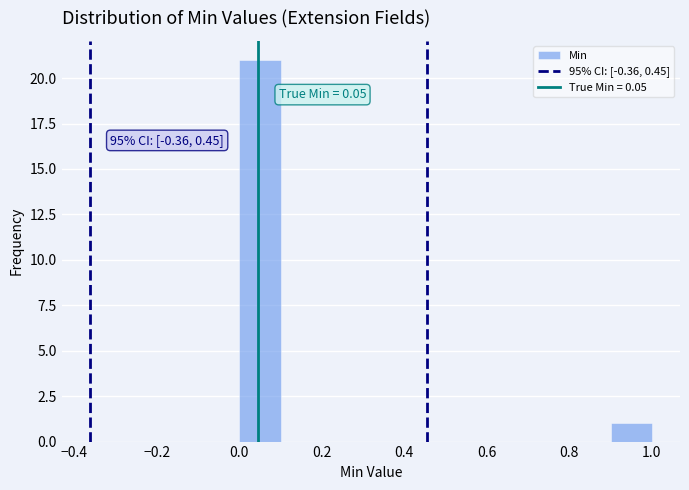

Which range on the x-axis has the tallest bar?

0.0 to 0.1